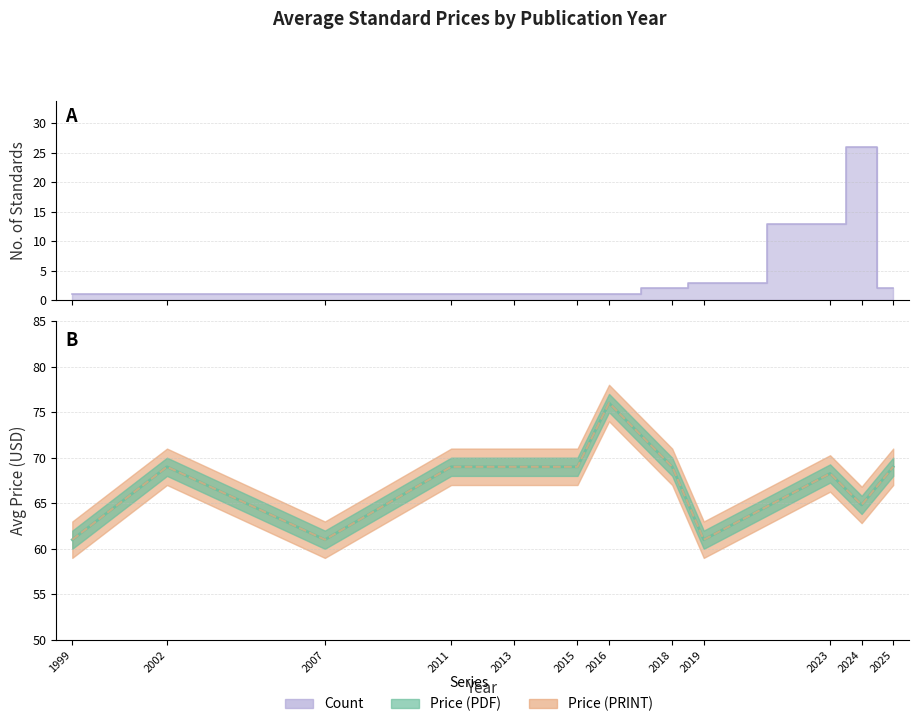

Is the value of Price (PDF) at 1999 greater than the value of Price (PRINT) at 2019?

No